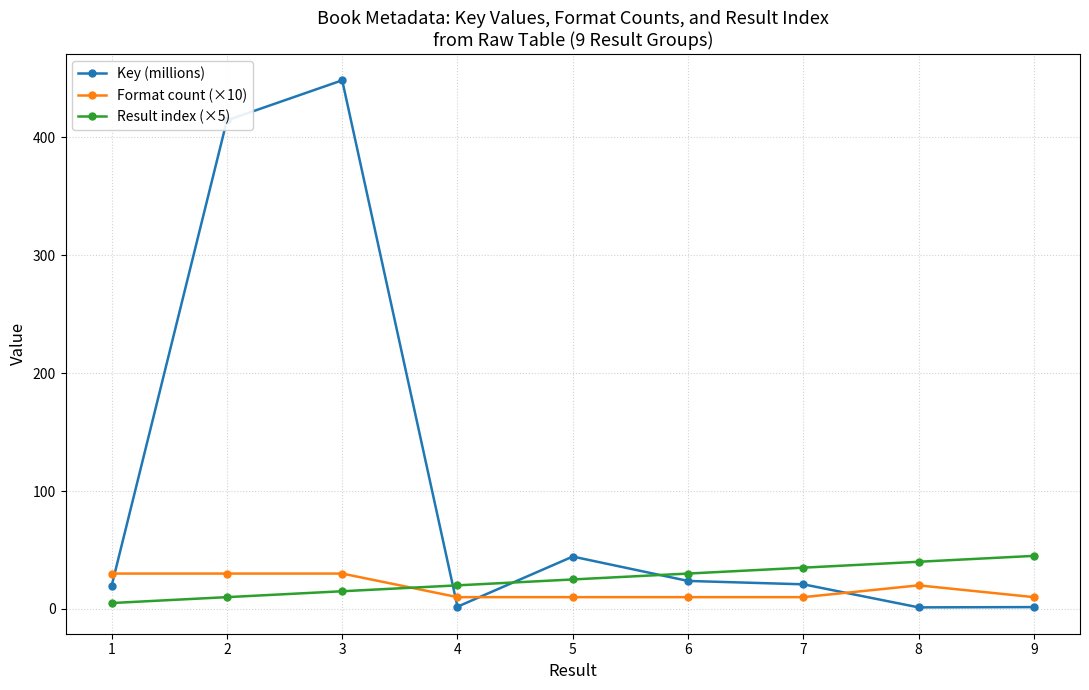

Which category has the highest value in the Key (millions) series?

3